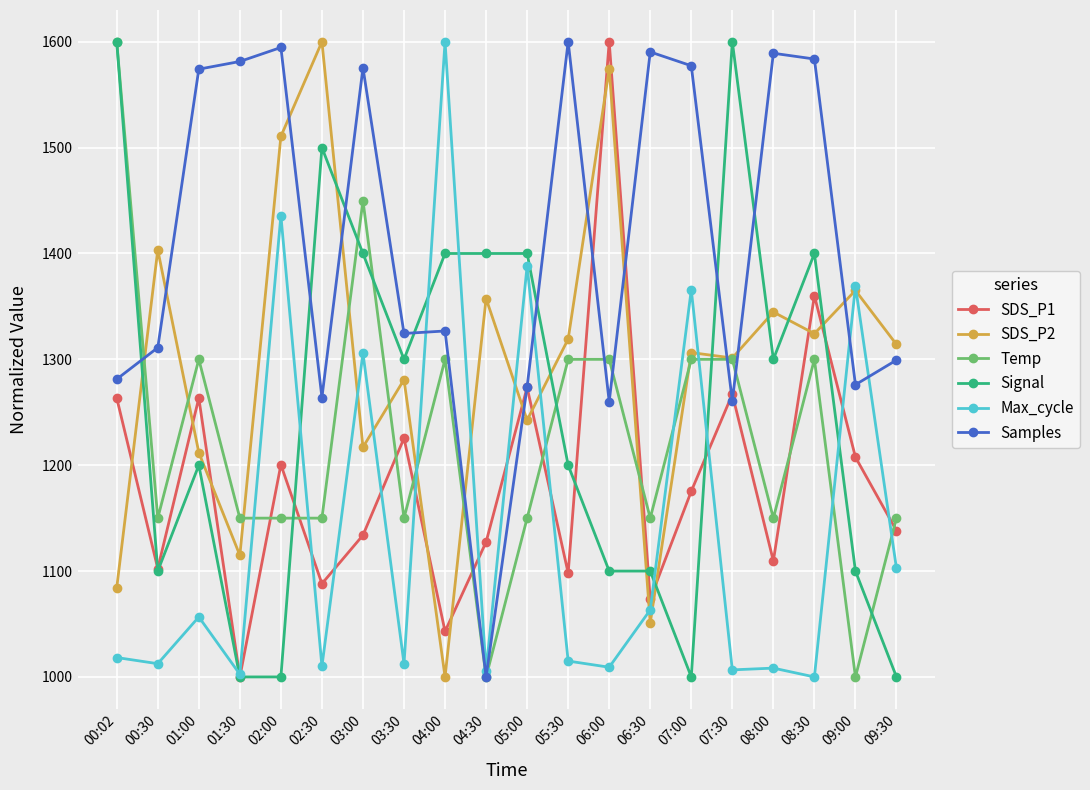

What is the minimum value shown in the chart?

1000.0